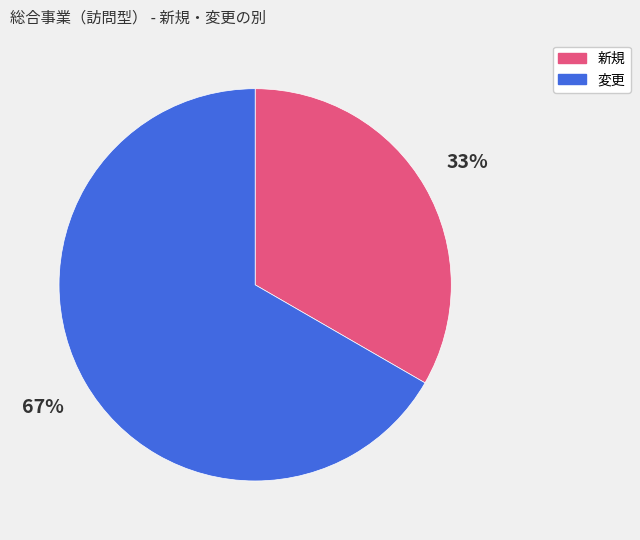

To the nearest percent, what percentage of the pie is 変更?

67%